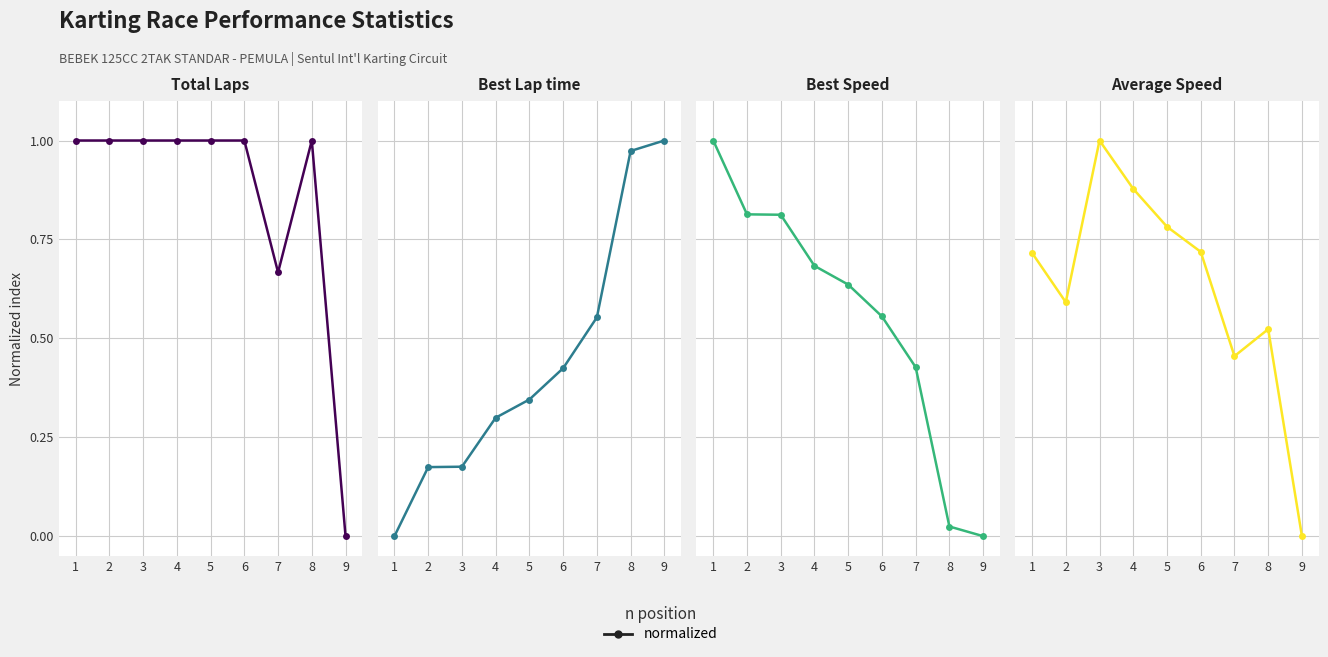

Rank the series by their average value, from lowest to highest.

Best Lap time, Best Speed, Average Speed, Total Laps